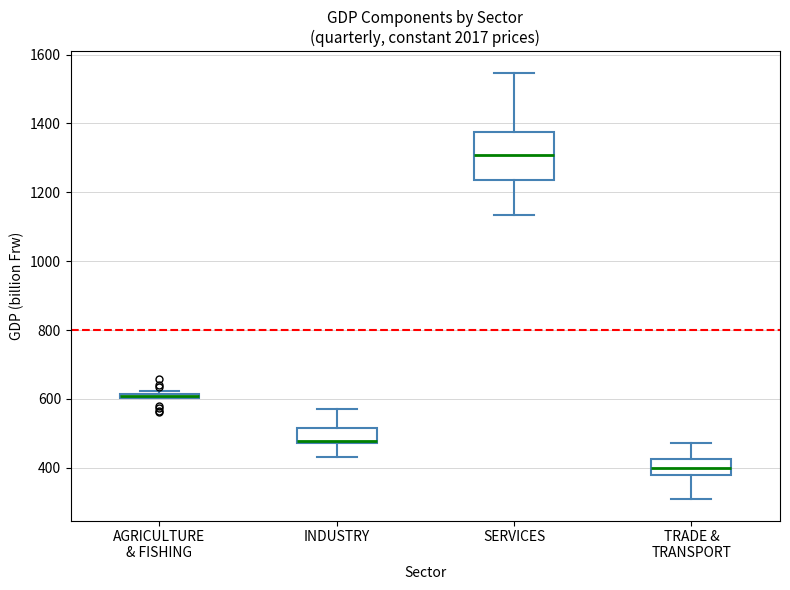

Which box is the tallest, from its lower edge to its upper edge?

SERVICES